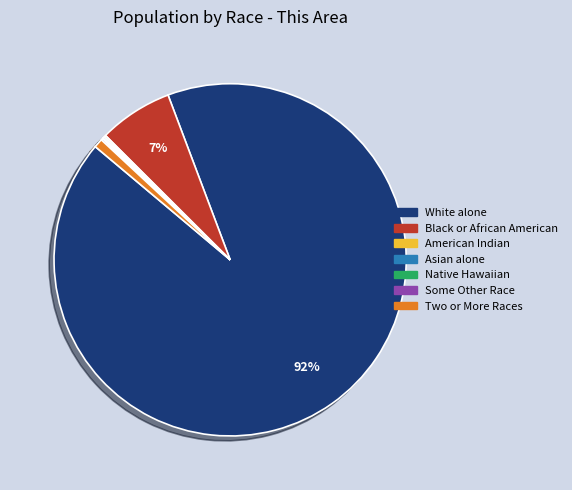

To the nearest percent, what is the difference between the largest and smallest slice percentages?

92%